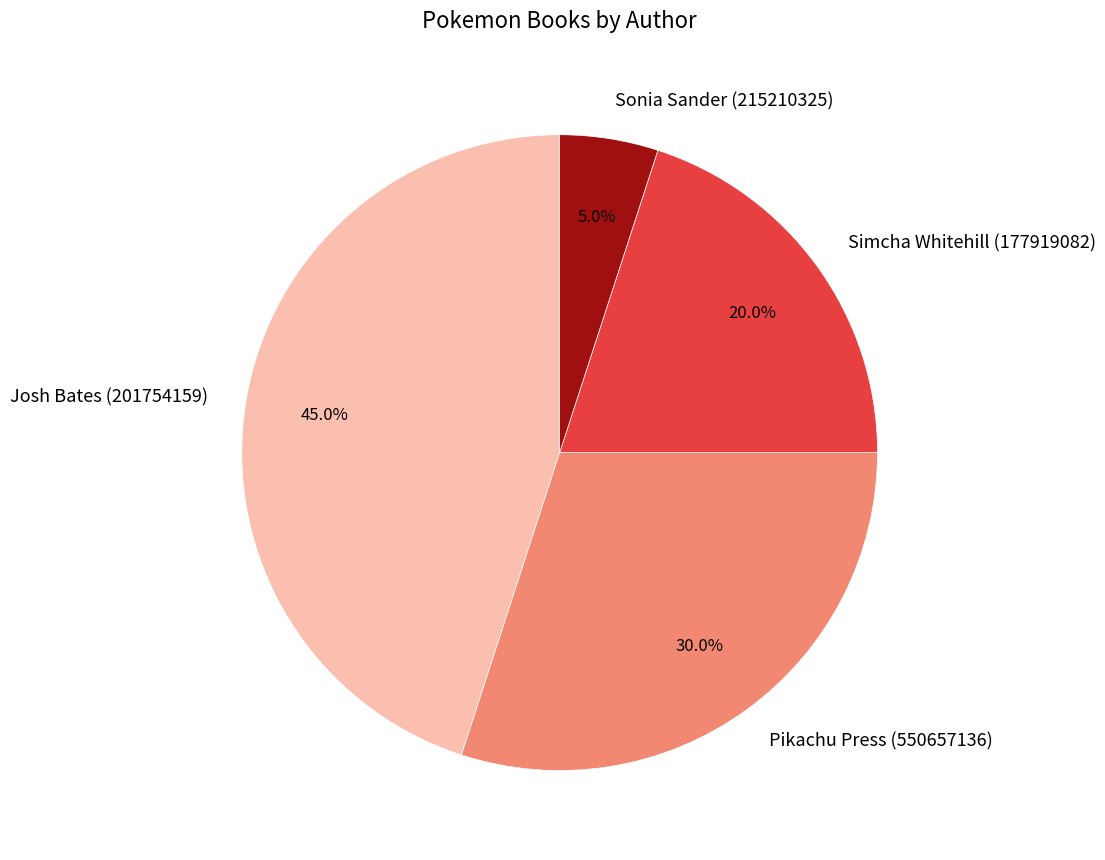

Rank the categories by value from highest to lowest.

Josh Bates (201754159), Pikachu Press (550657136), Simcha Whitehill (177919082), Sonia Sander (215210325)